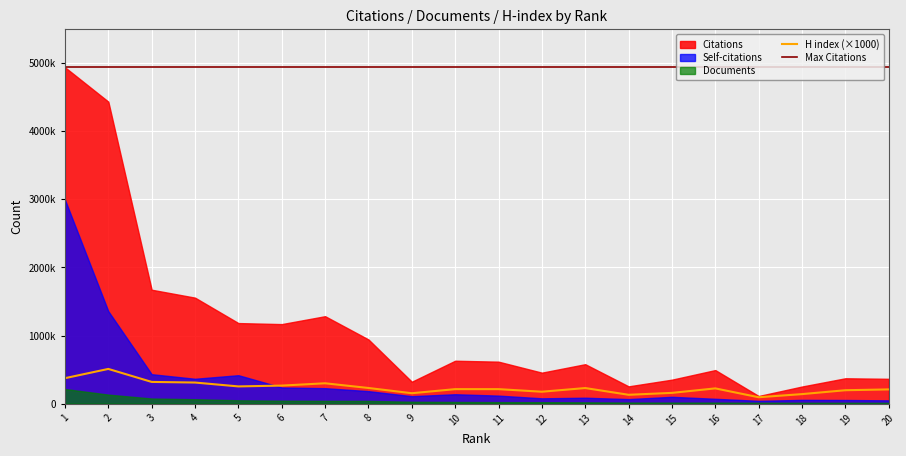

Which has a higher value, 16 or 15?

16